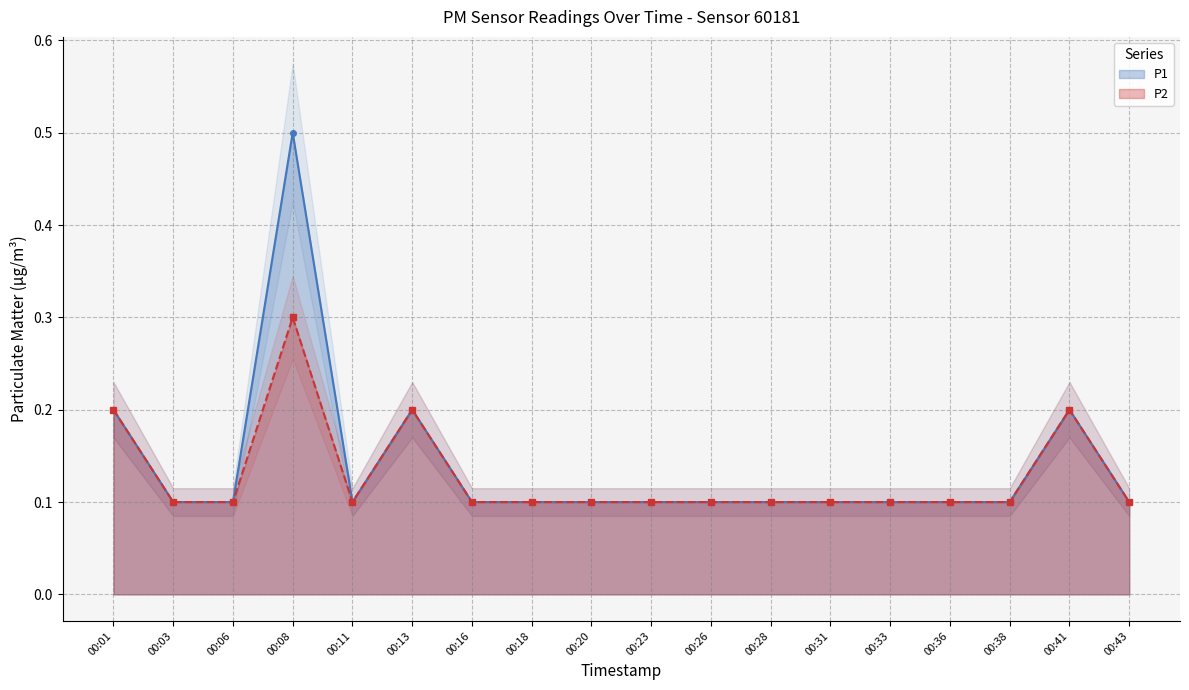

What is the difference between the P2 values at 00:20 and 00:08?

0.2